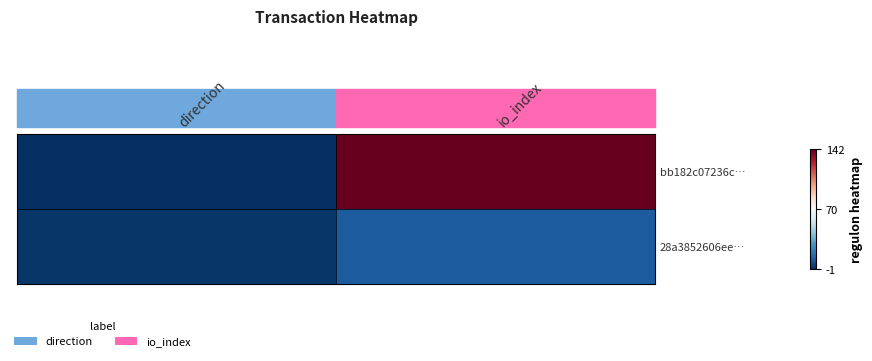

What is the smallest value displayed?

-1